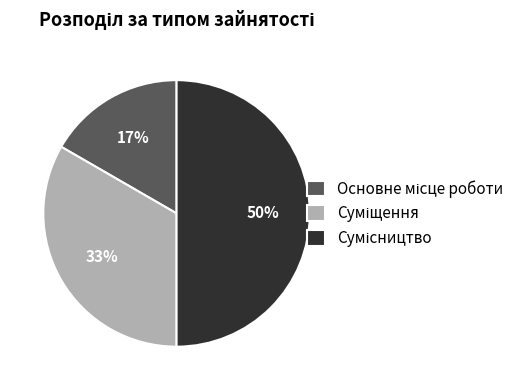

To the nearest percent, what is the difference between the largest and smallest slice percentages?

33%